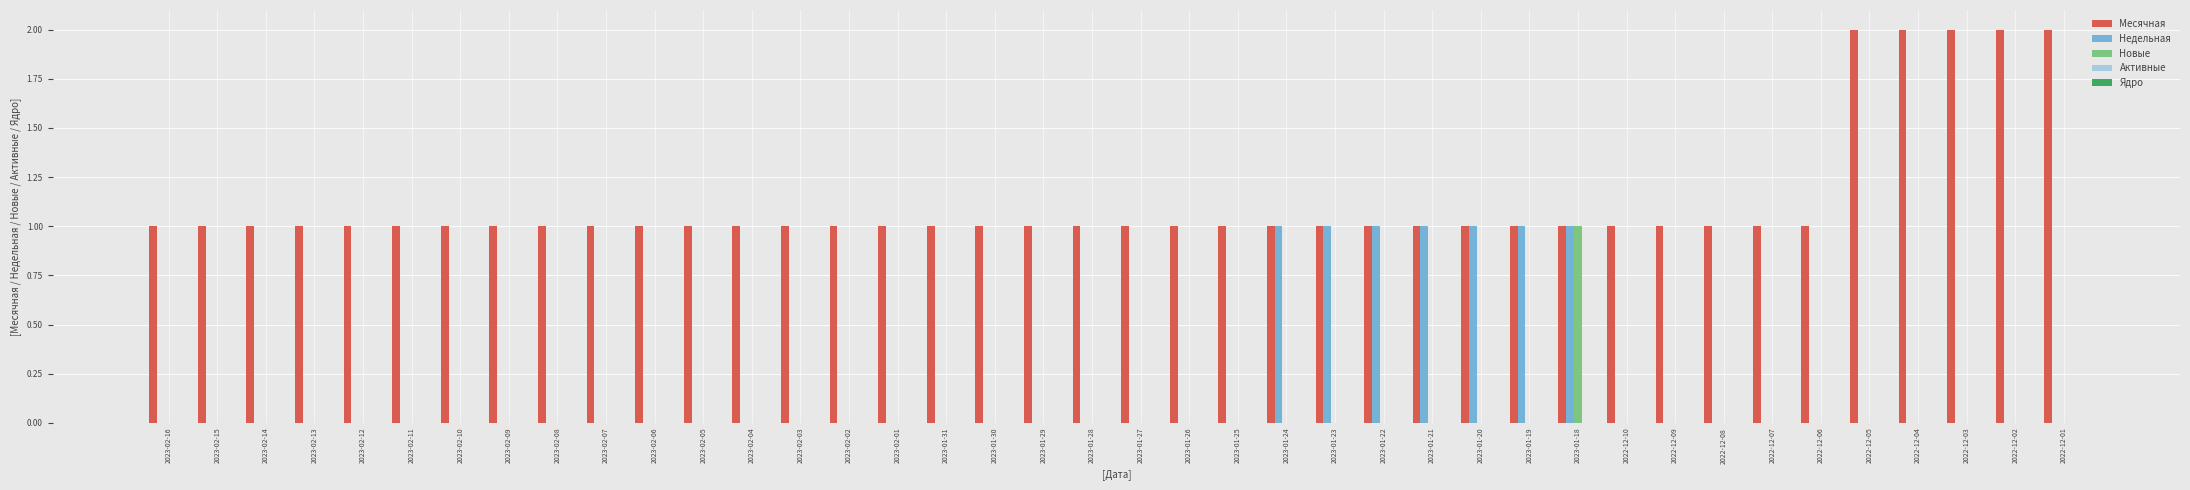

Which category has the highest value in the Новые series?

2023-01-18